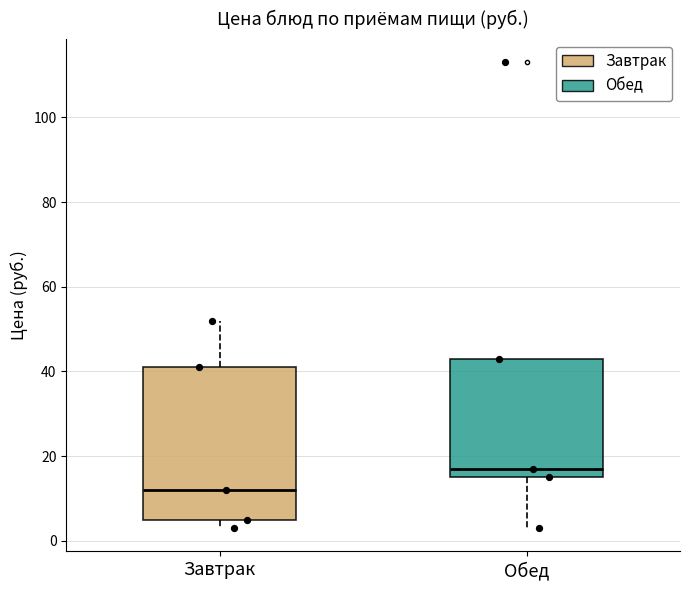

Which box's median line is the lowest?

Завтрак